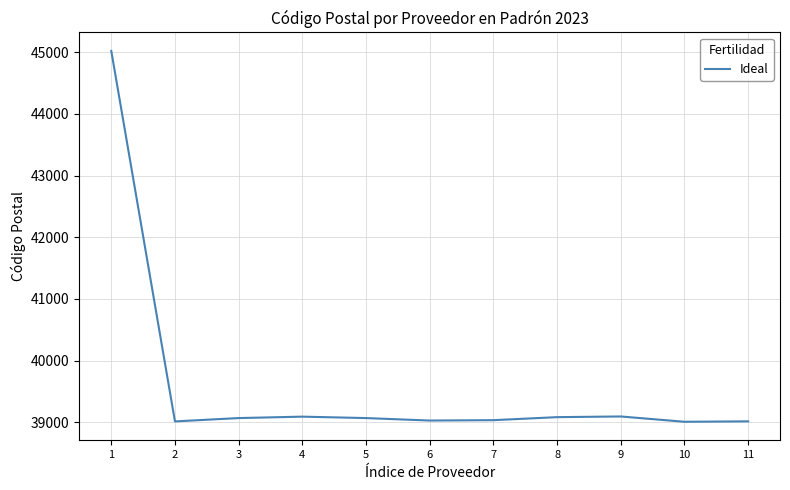

Which label corresponds to the largest value in the chart?

1